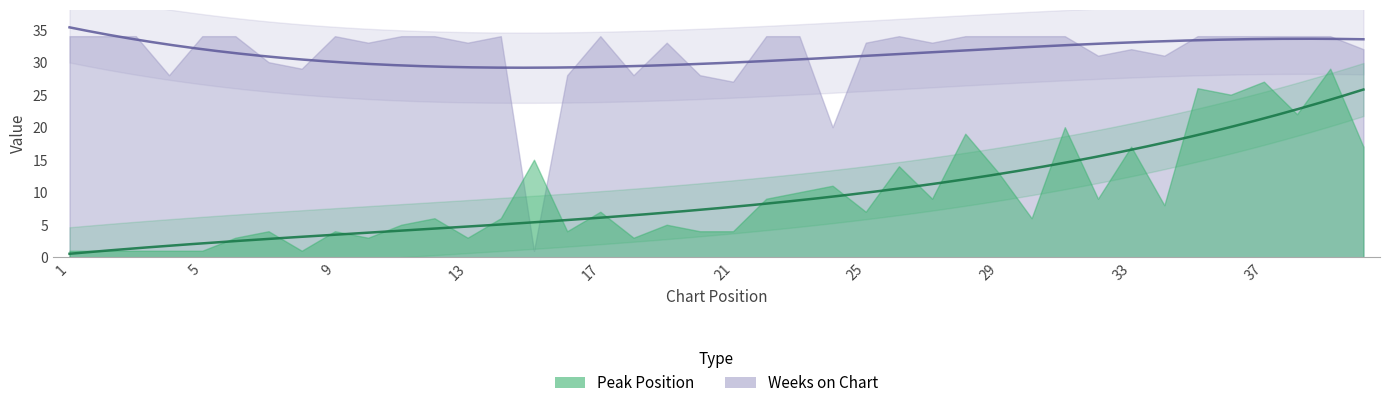

The Peak Position series shows 3 at 10. True or false?

True